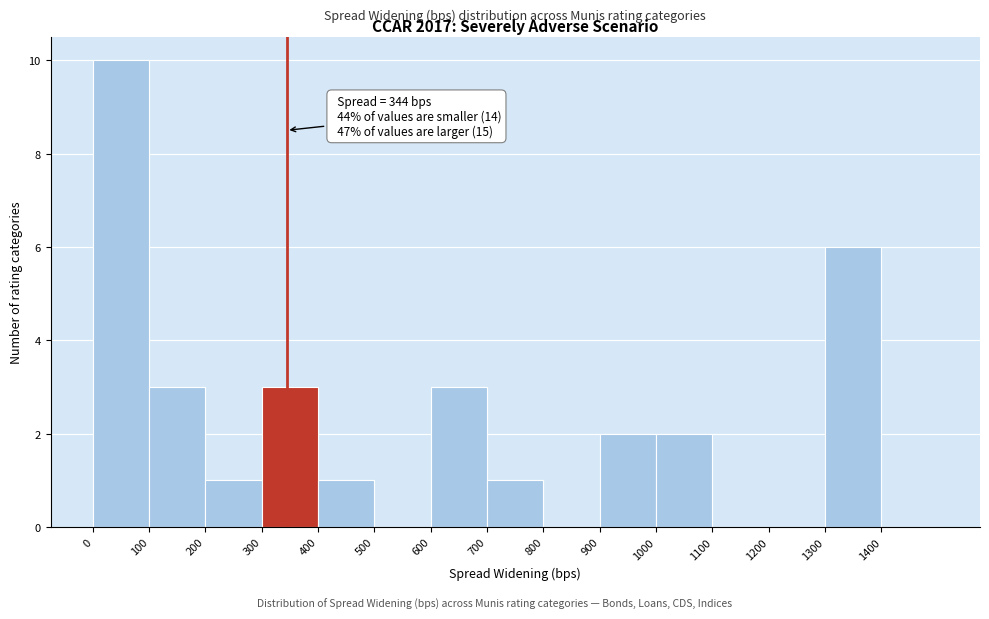

Over which range of the x-axis is the bar tallest?

0 to 100